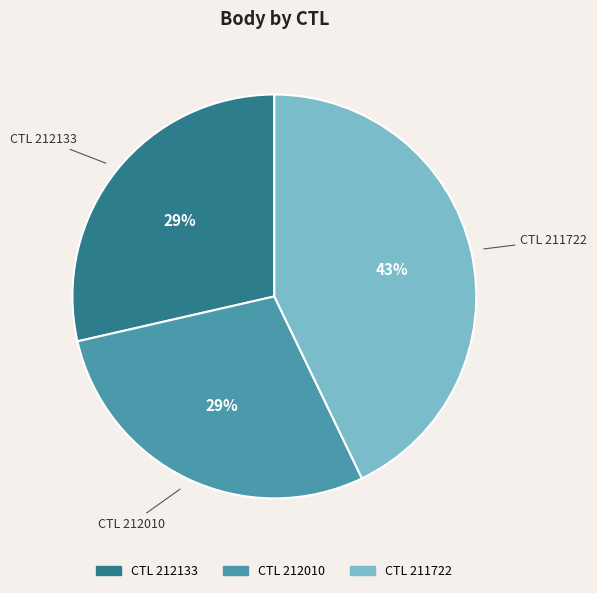

Is the sum of CTL 212133 and CTL 211722 greater than half?

Yes